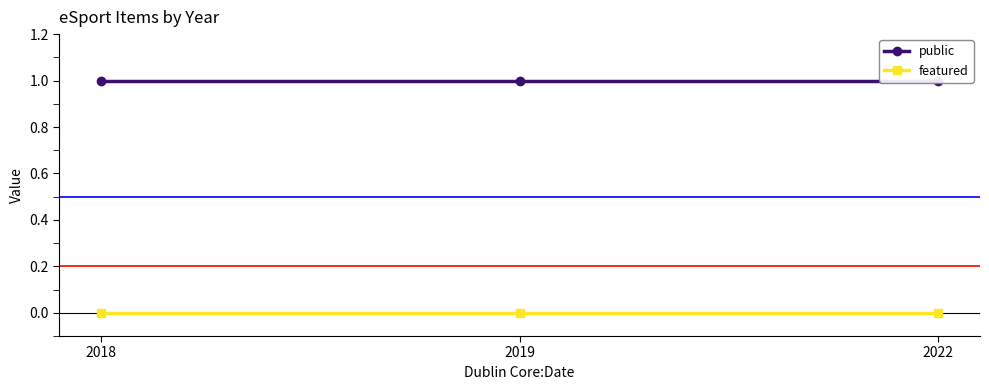

Rank the series by their maximum value, from lowest to highest.

featured, public